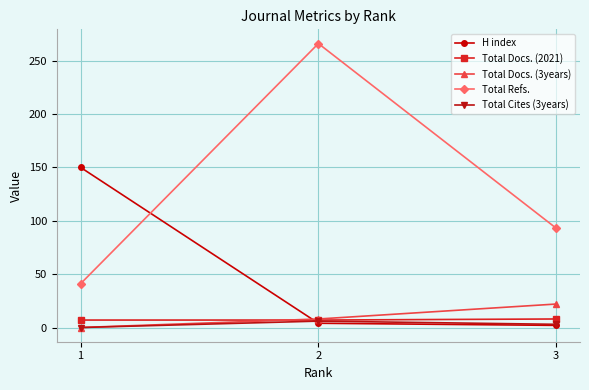

How many series are shown in this chart?

5